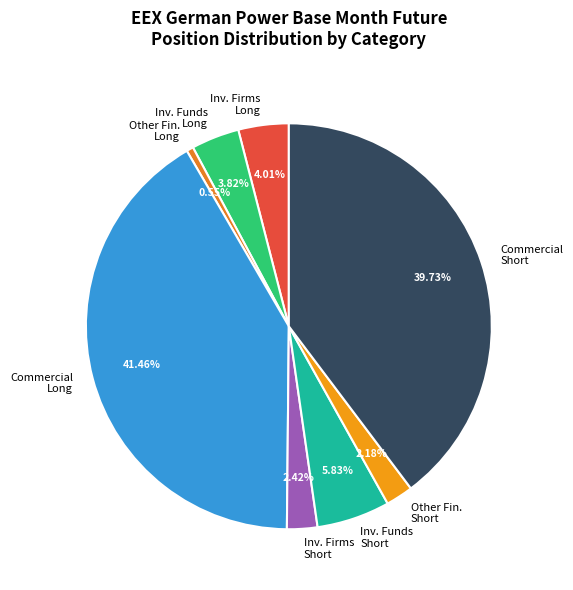

Do Inv. Funds Short and Commercial Short together represent more than half of the pie?

No